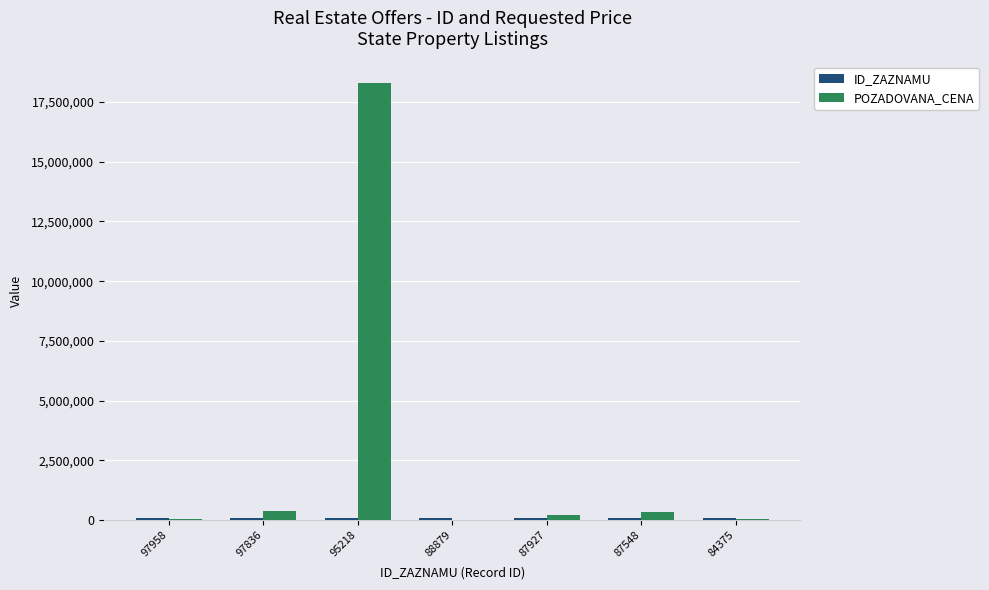

Does the chart contain stacked bars?

No